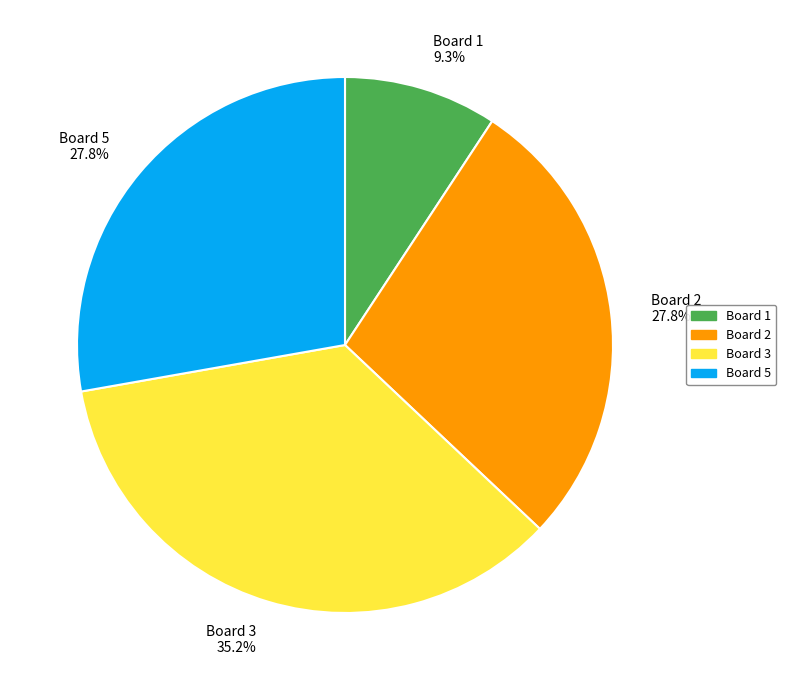

Do Board 2 27.8% and Board 3 35.2% together represent more than half of the pie?

Yes